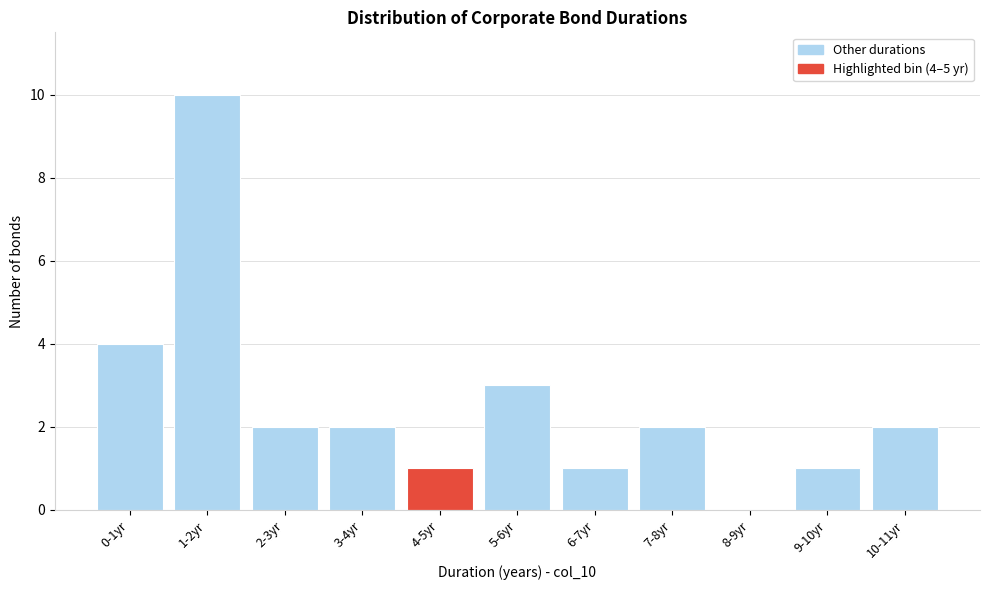

Reading right to left, what are all the values shown in this chart?

10-11yr=2	9-10yr=1	8-9yr=0	7-8yr=2	6-7yr=1	5-6yr=3	4-5yr=1	3-4yr=2	2-3yr=2	1-2yr=10	0-1yr=4